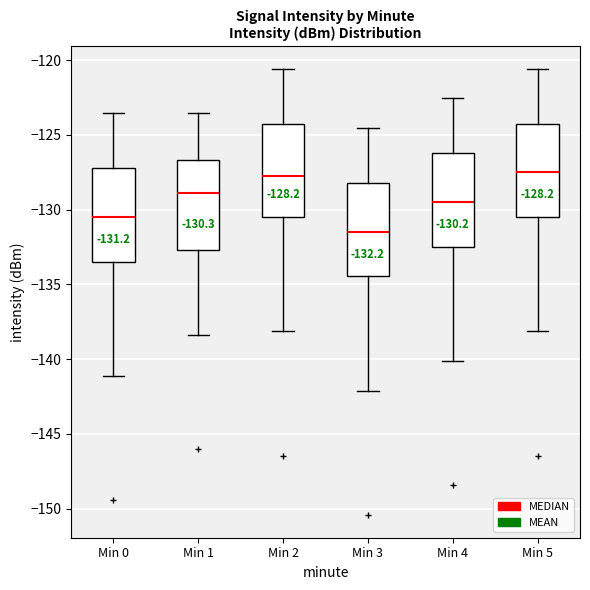

Which box has the lowest median line?

Min 3